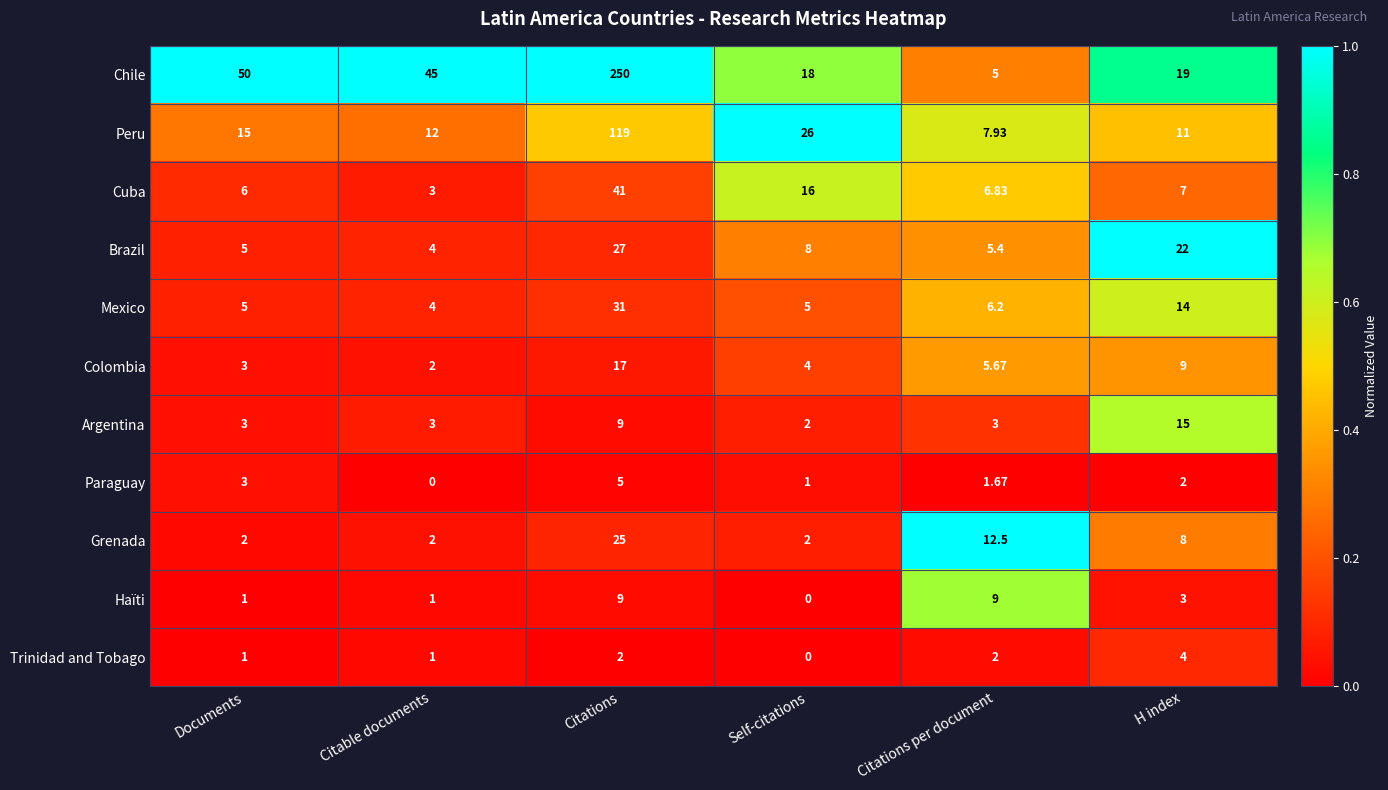

Which series has the widest spread of values?

Chile